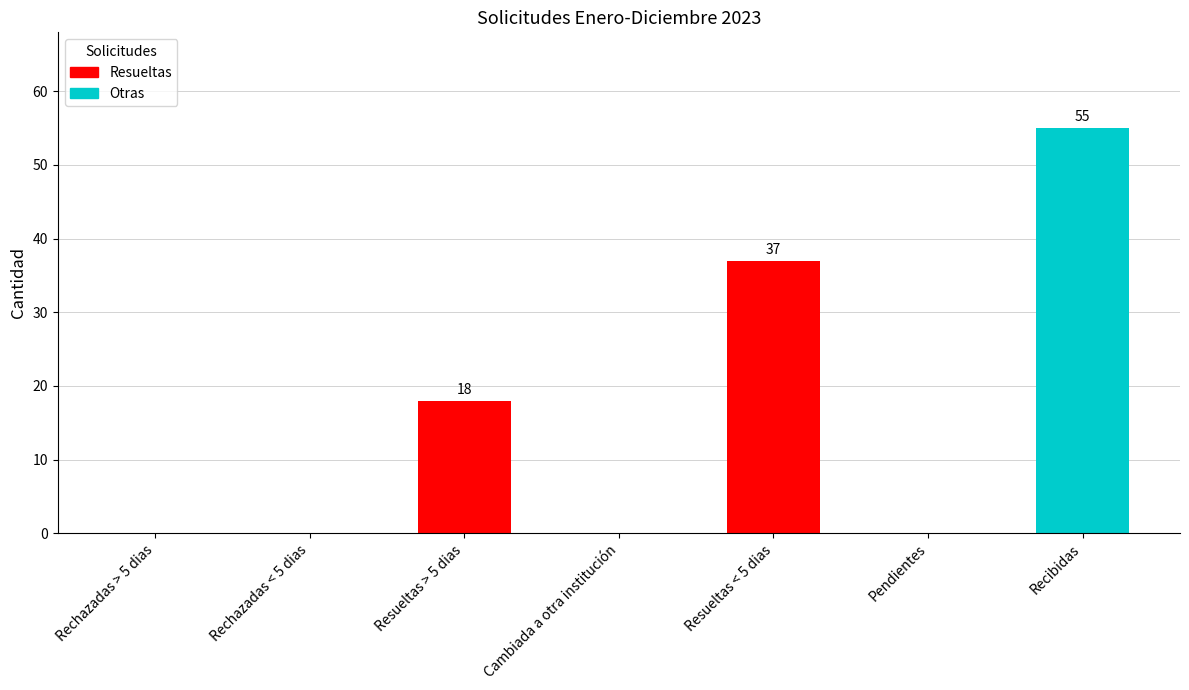

Count the number of data series in this chart.

1